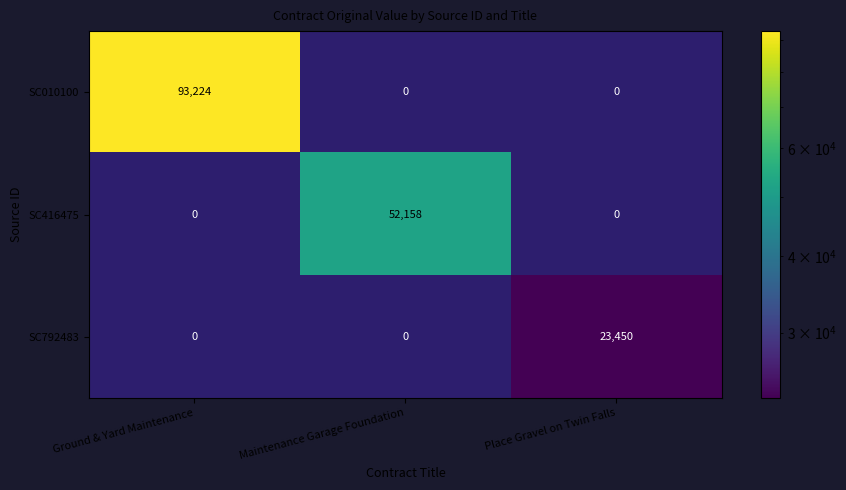

The value of SC010100 at Ground & Yard Maintenance is 93224. True or false?

True